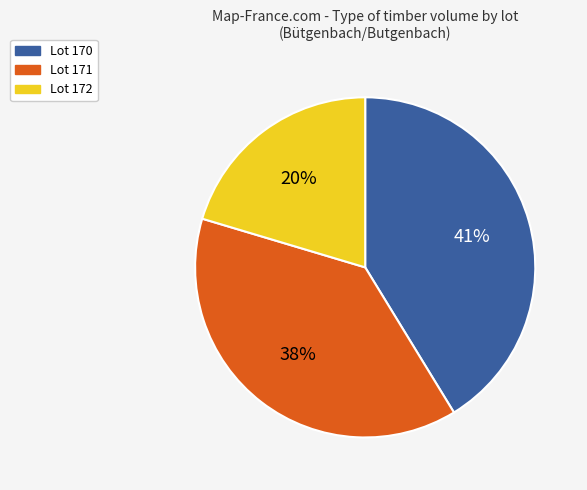

To the nearest percent, what is the average slice percentage?

33%